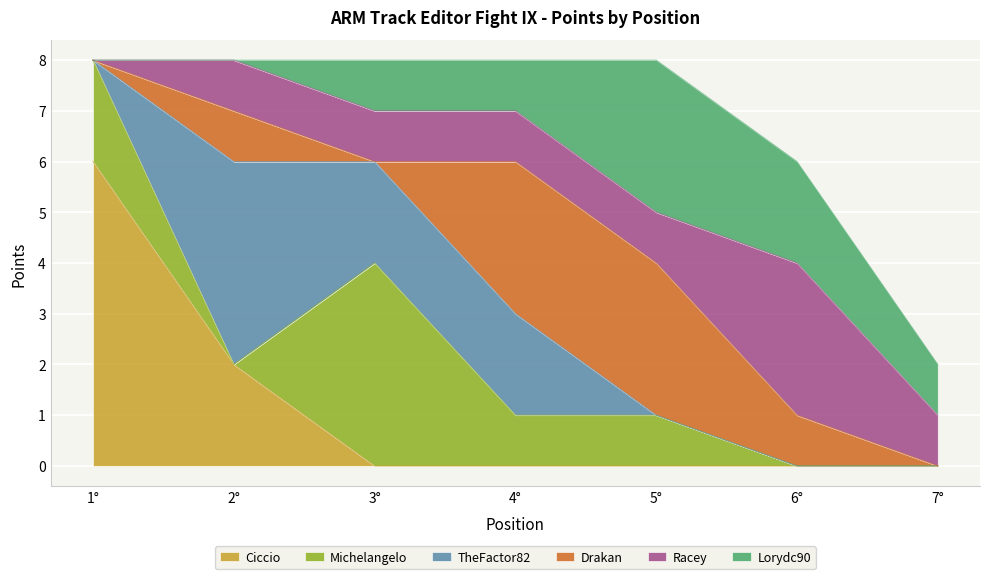

Is the value of Lorydc90 at 7° greater than the value of Drakan at 4°?

No